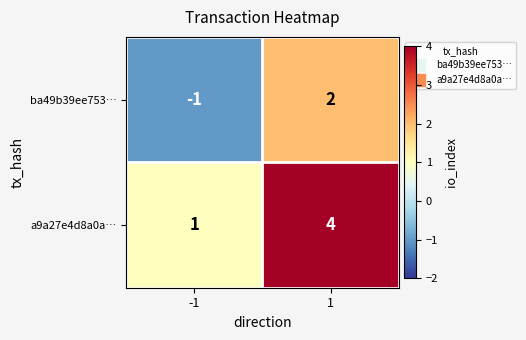

What is the approximate value of a9a27e4d8a0a… at 1?

4